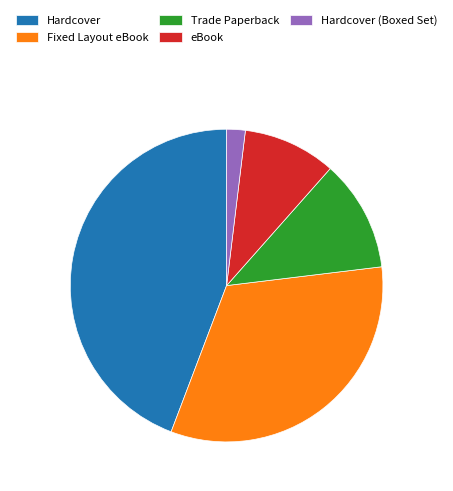

Which slice is the largest?

Hardcover